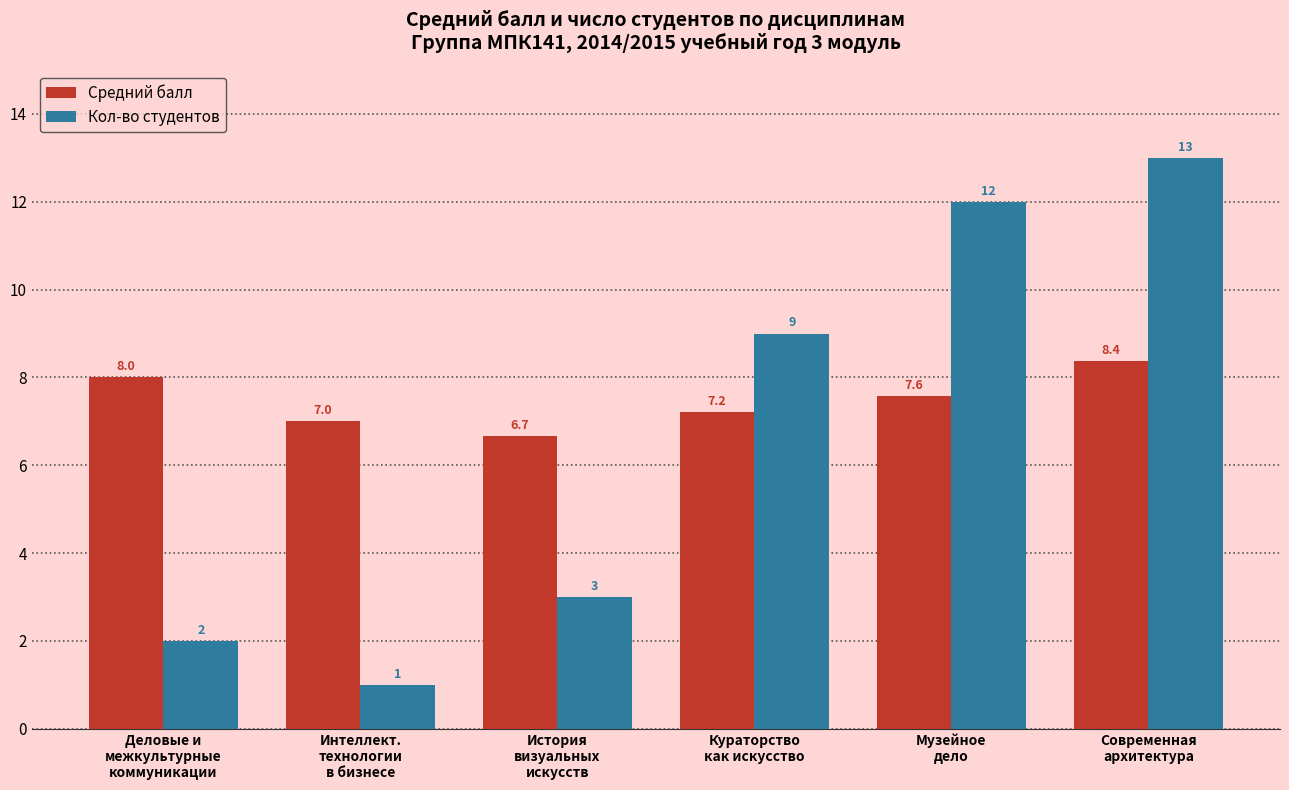

Where is Средний балл nearest to the value 7?

Интеллект.
технологии
в бизнесе